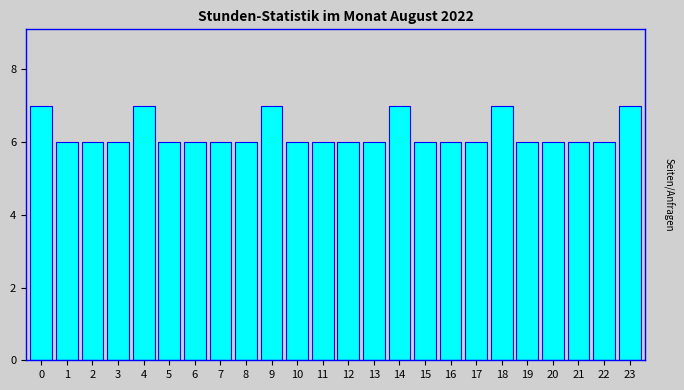

Reading right to left, list all the values displayed in this chart.

23=7	22=6	21=6	20=6	19=6	18=7	17=6	16=6	15=6	14=7	13=6	12=6	11=6	10=6	9=7	8=6	7=6	6=6	5=6	4=7	3=6	2=6	1=6	0=7